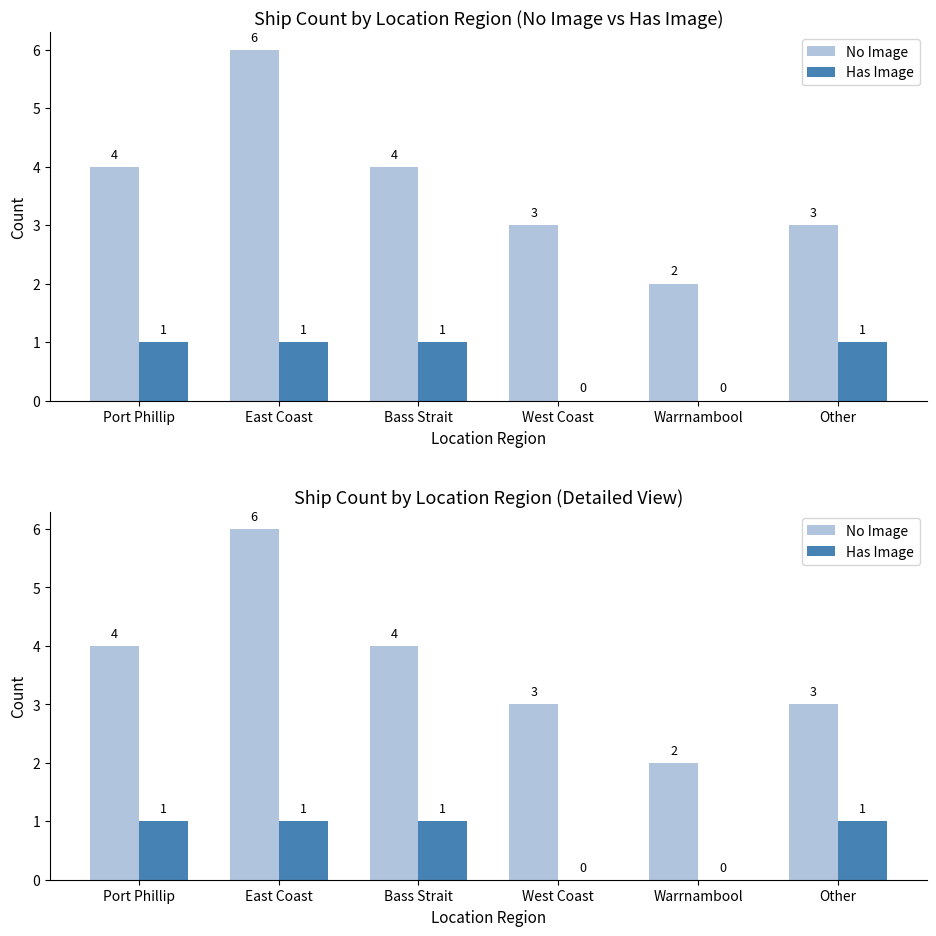

The value of Has Image at Port Phillip is 2. True or false?

False